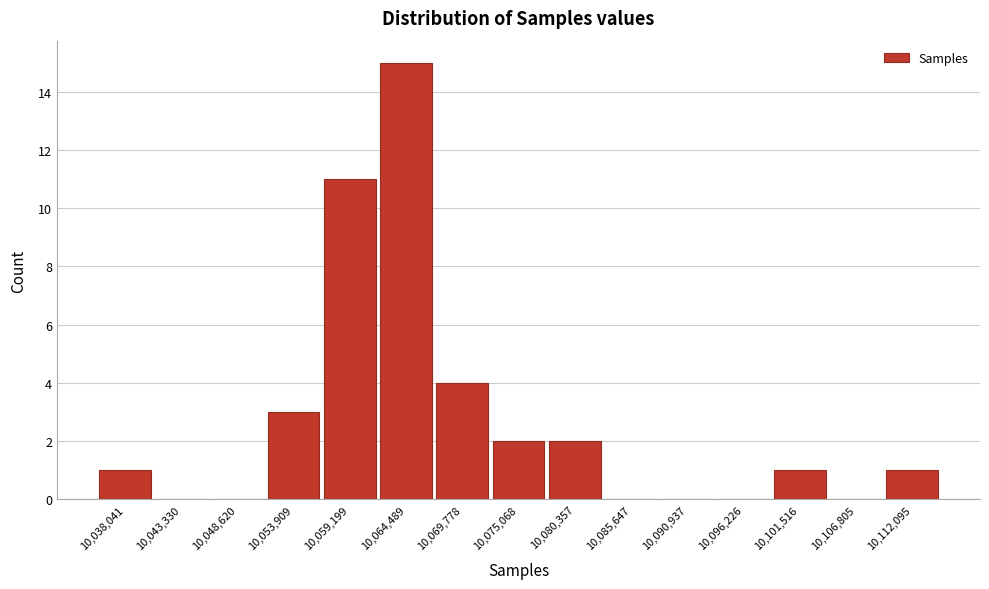

Reading left to right, extract all data points from this chart.

10,038,041=1	10,043,330=0	10,048,620=0	10,053,909=3	10,059,199=11	10,064,489=15	10,069,778=4	10,075,068=2	10,080,357=2	10,085,647=0	10,090,937=0	10,096,226=0	10,101,516=1	10,106,805=0	10,112,095=1